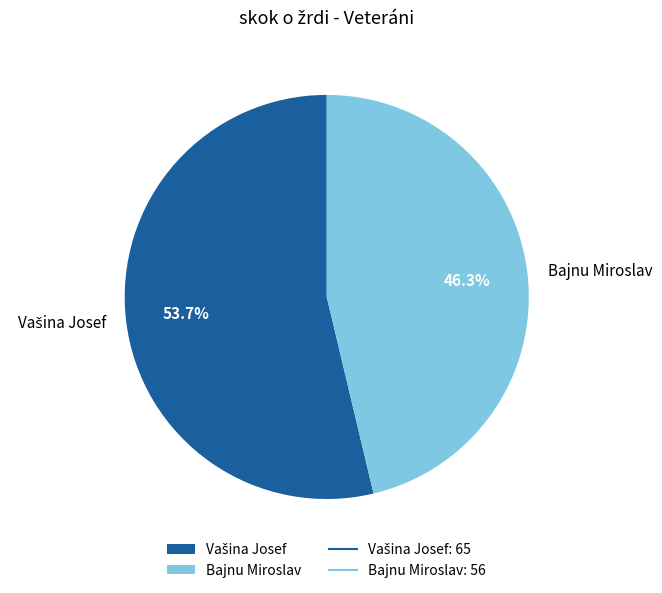

Is Bajnu Miroslav the majority of the pie?

No